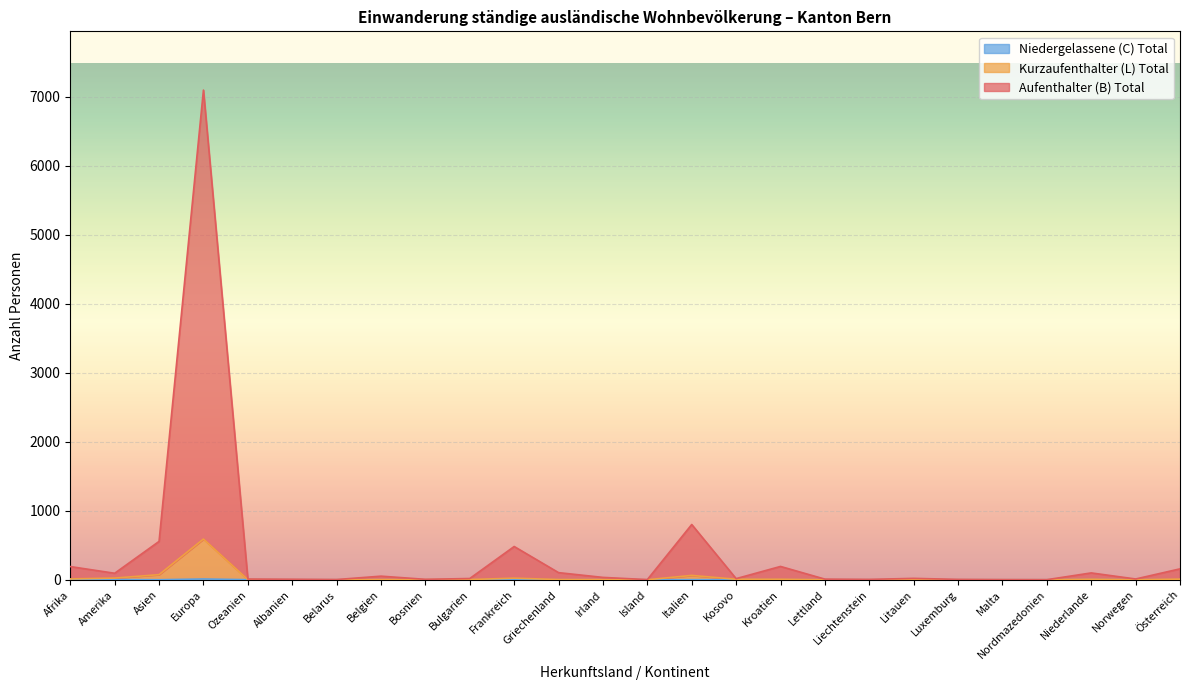

Which label corresponds to the largest value in the chart?

Europa